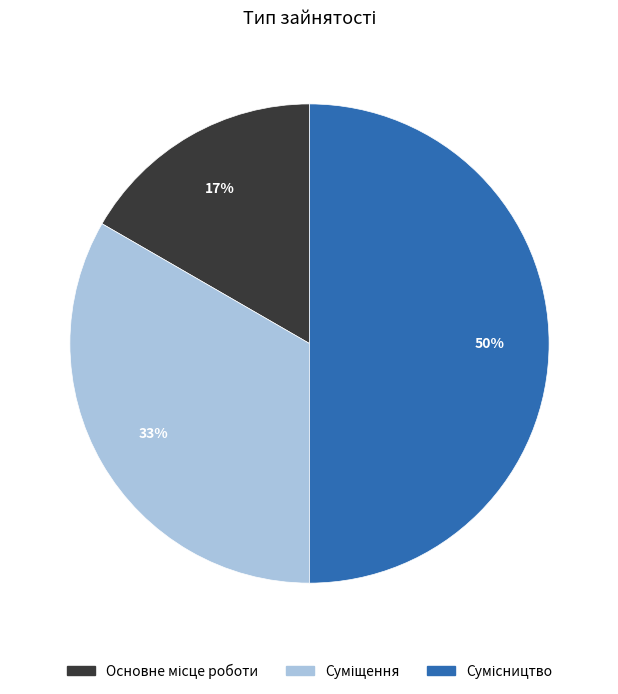

To the nearest percent, what is the difference between the largest and smallest slice percentages?

33%